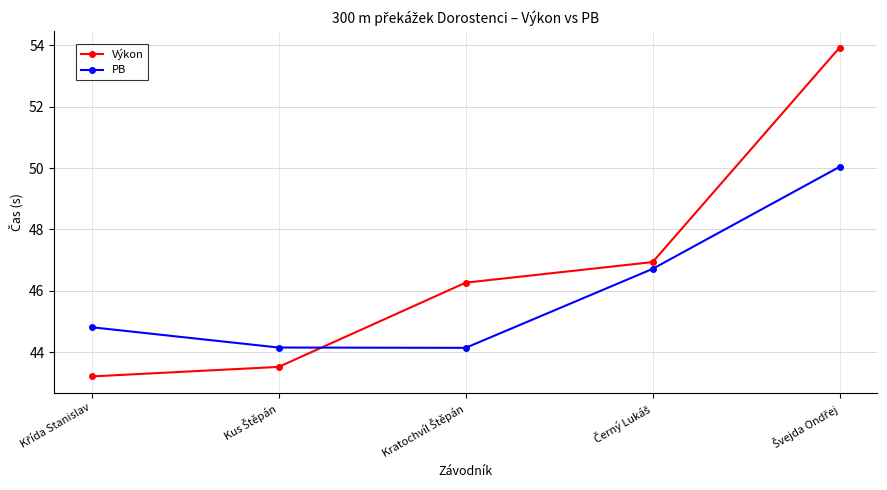

Rank the series by their average value, from lowest to highest.

PB, Výkon